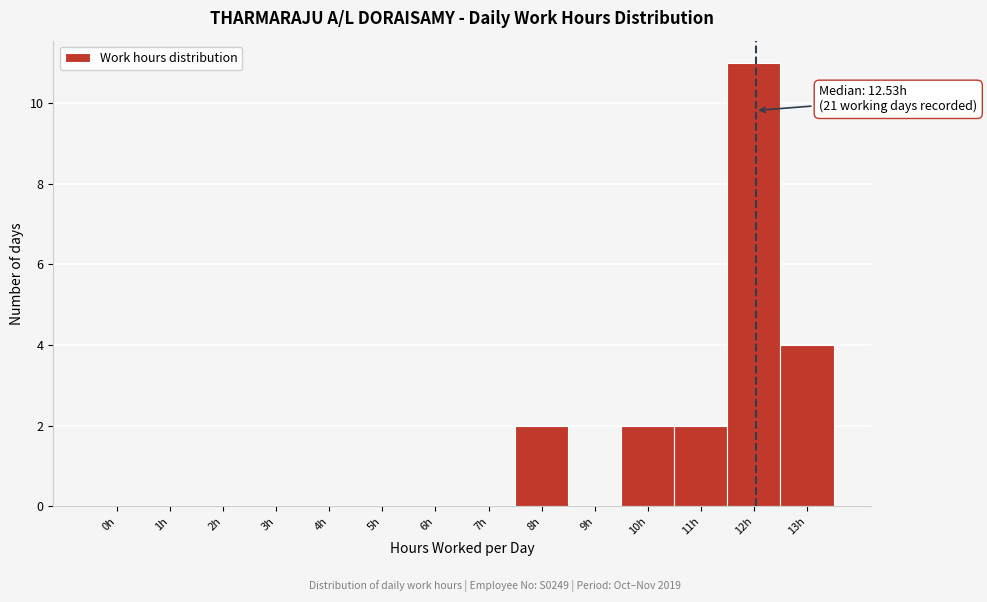

Reading left to right, extract all data points from this chart.

0h=0	1h=0	2h=0	3h=0	4h=0	5h=0	6h=0	7h=0	8h=2	9h=0	10h=2	11h=2	12h=11	13h=4